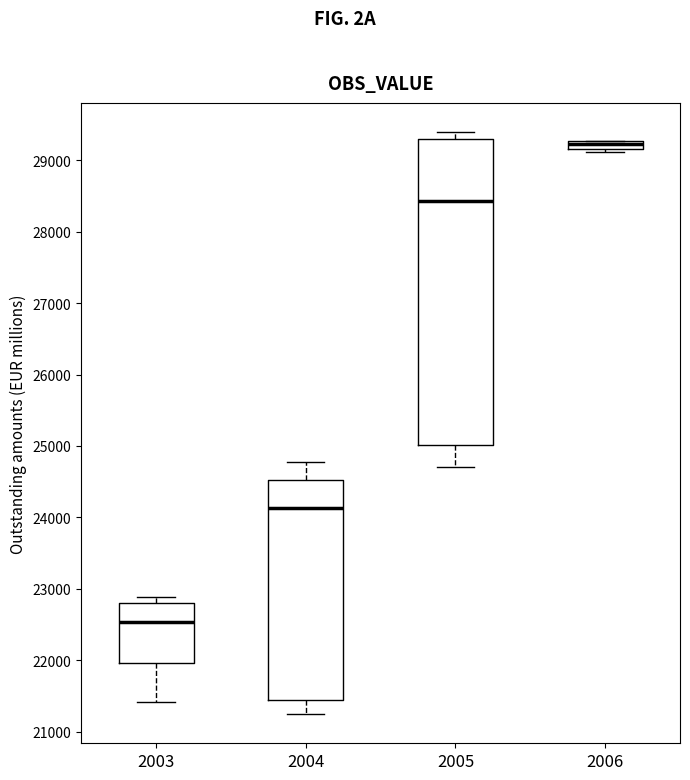

Which box is the tallest, from its lower edge to its upper edge?

2005